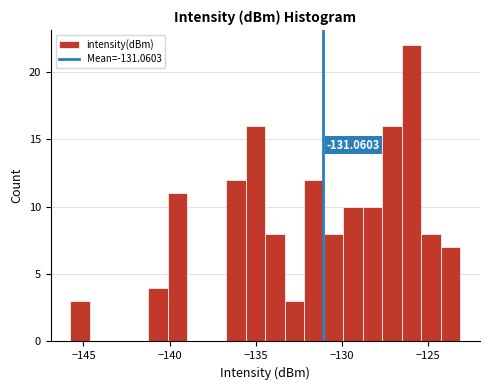

Around what value on the x-axis is the tallest bar? Give the approximate position of its centre, as read against the axis.

-126.0